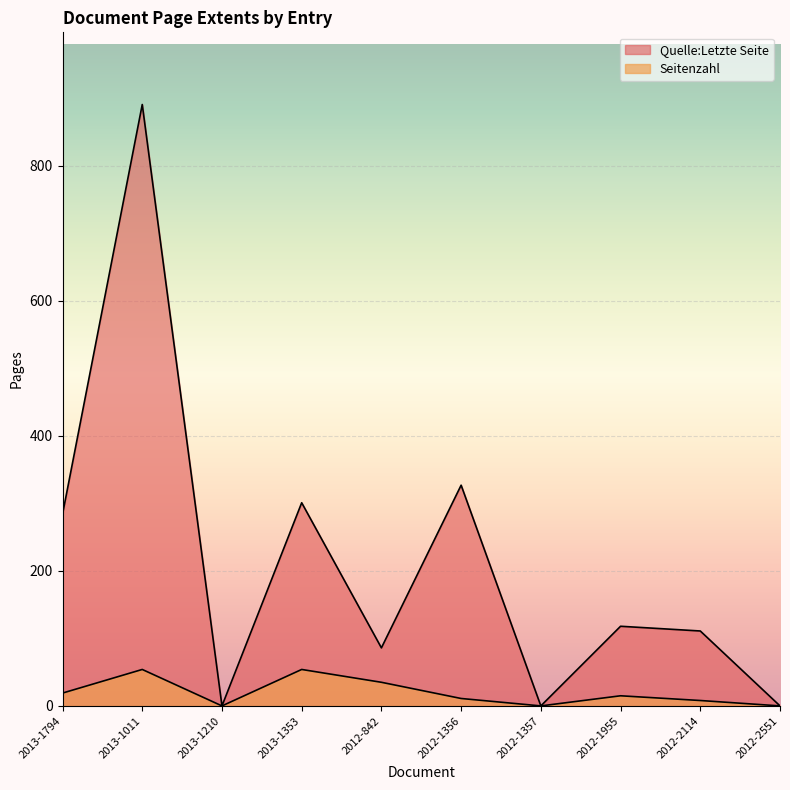

What position from the right is 2013-1794?

10